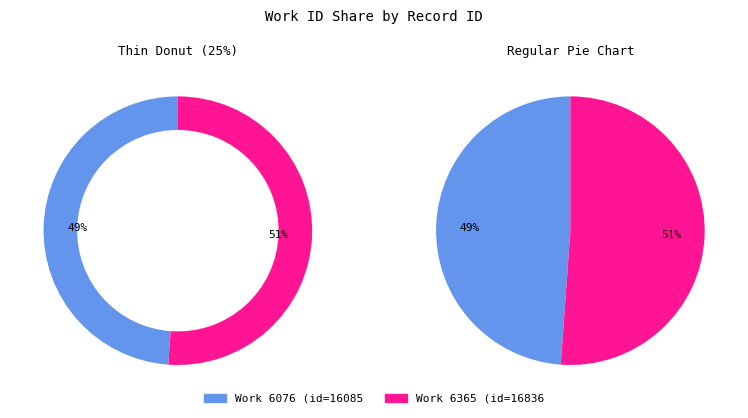

Is 6076 the majority of the pie?

No